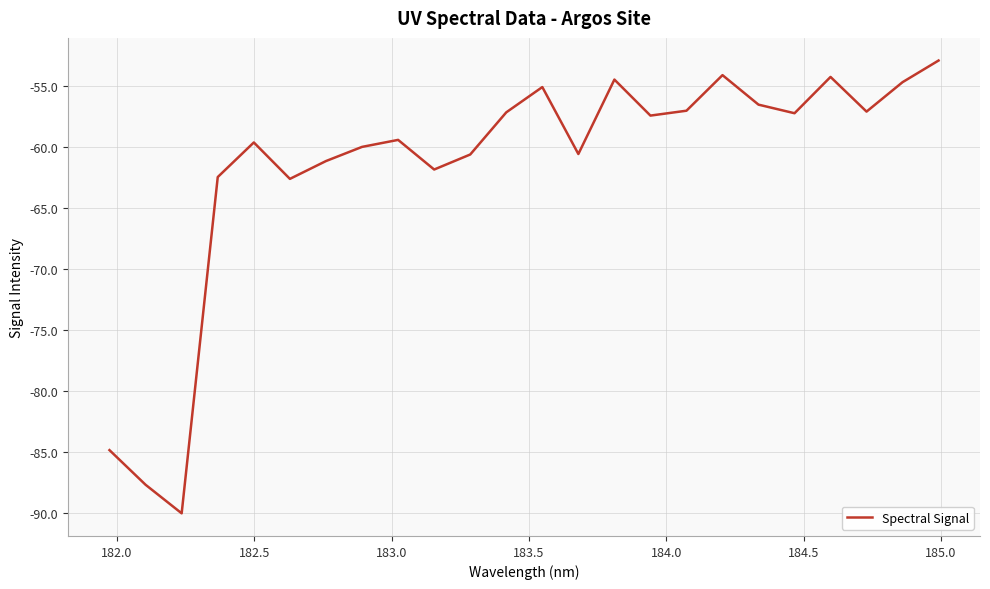

What is the difference between the maximum and minimum values?

37.1